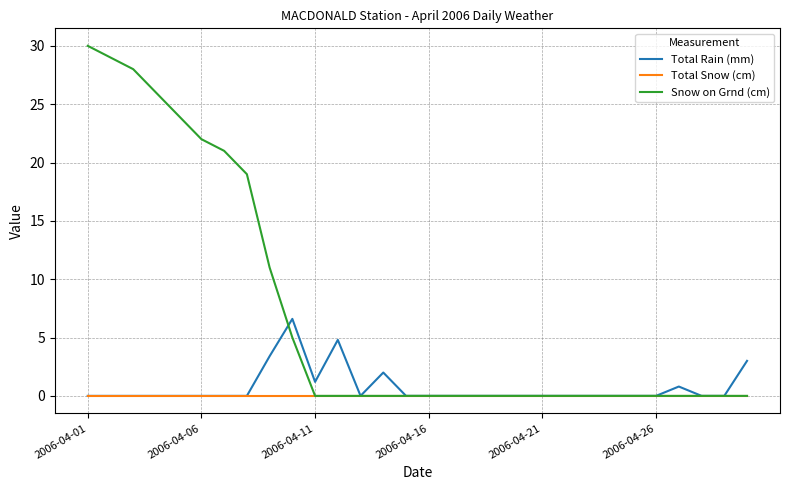

Which series has the largest total across all categories?

Snow on Grnd (cm)